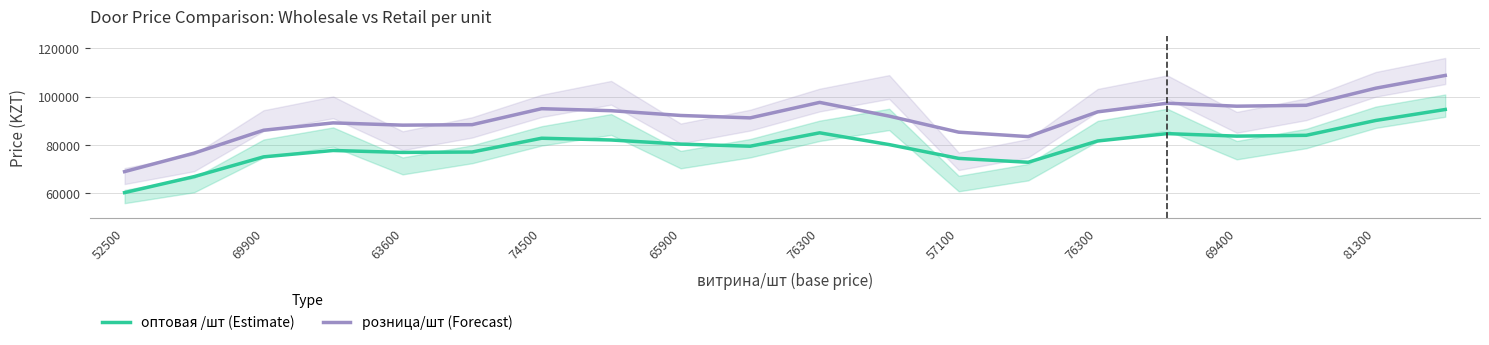

True or false: оптовая /шт (Estimate) has more than 1 points higher than both neighbors.

True